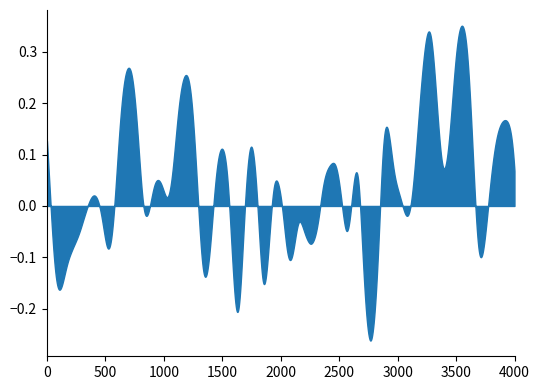

Does the chart display data point markers on the line(s)?

No